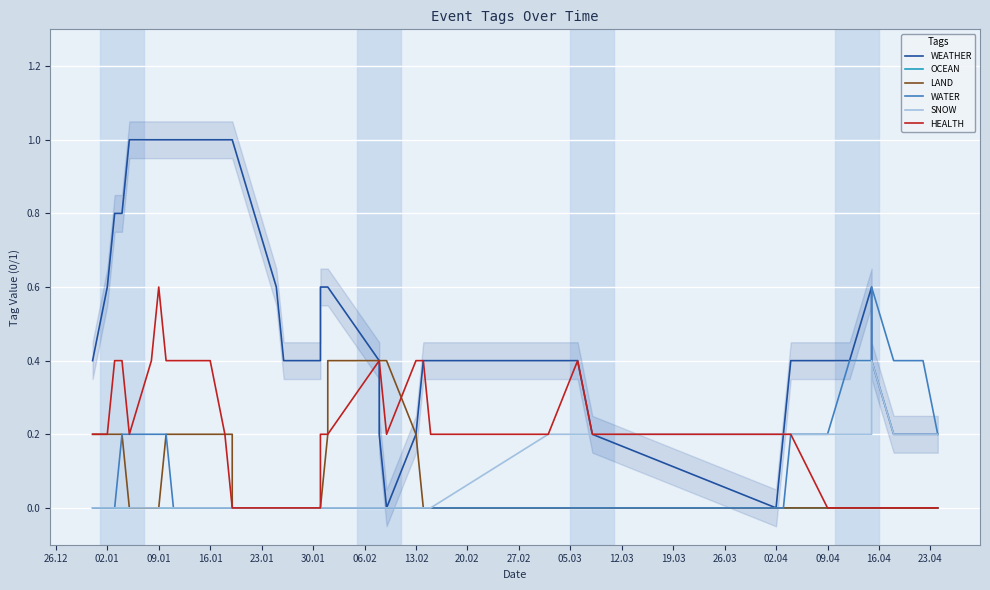

True or false: HEALTH and OCEAN cross at least once.

False